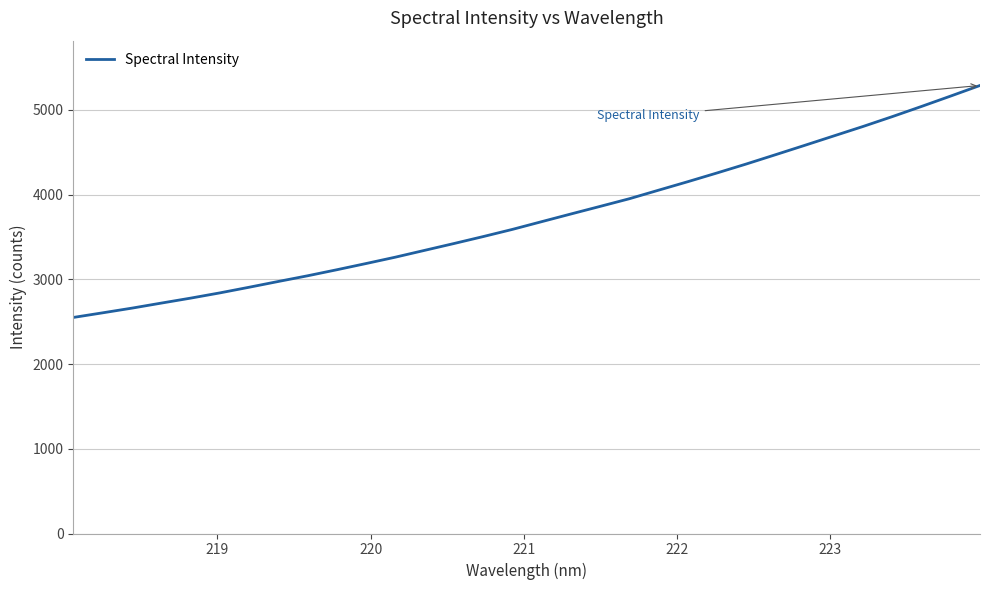

What is the greatest value displayed?

5287.0